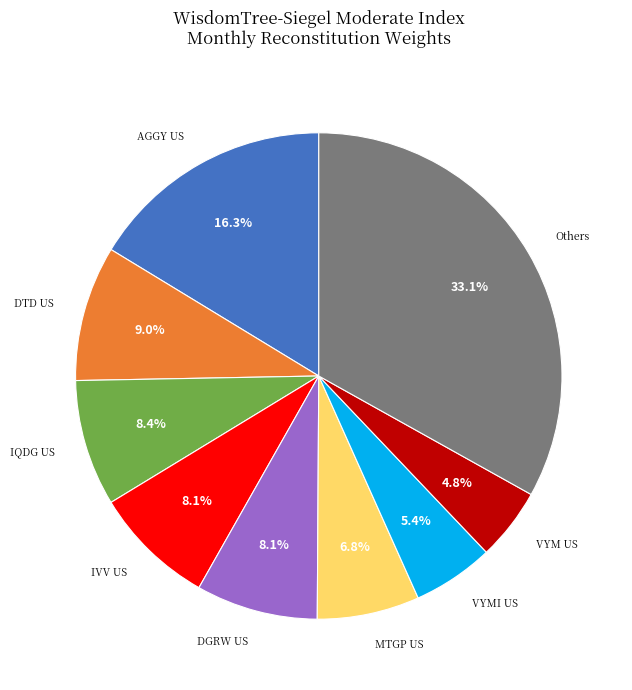

Count the number of slices in the pie.

9